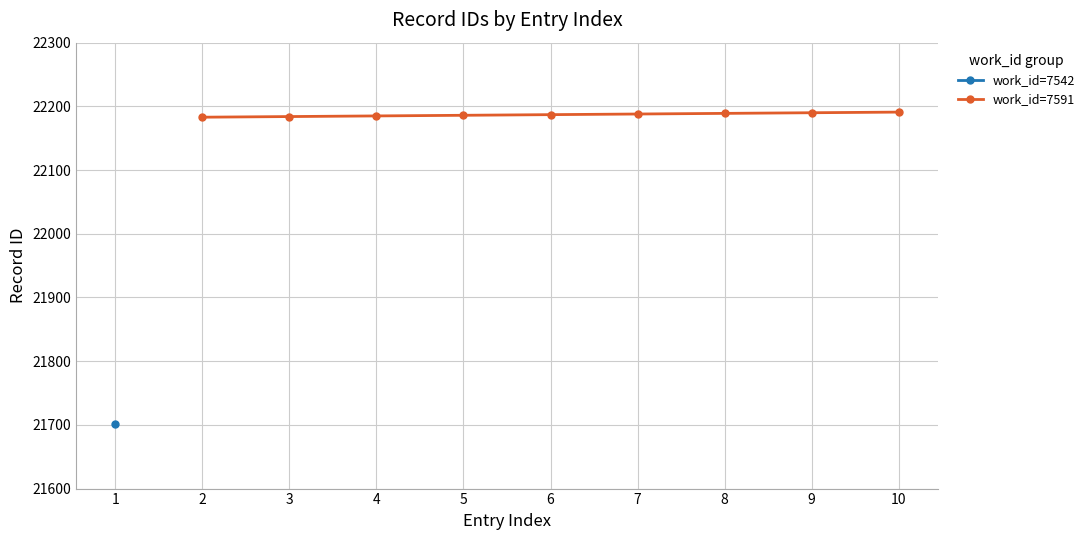

What is the value of the work_id=7591 point at the 5th from the left?

22187